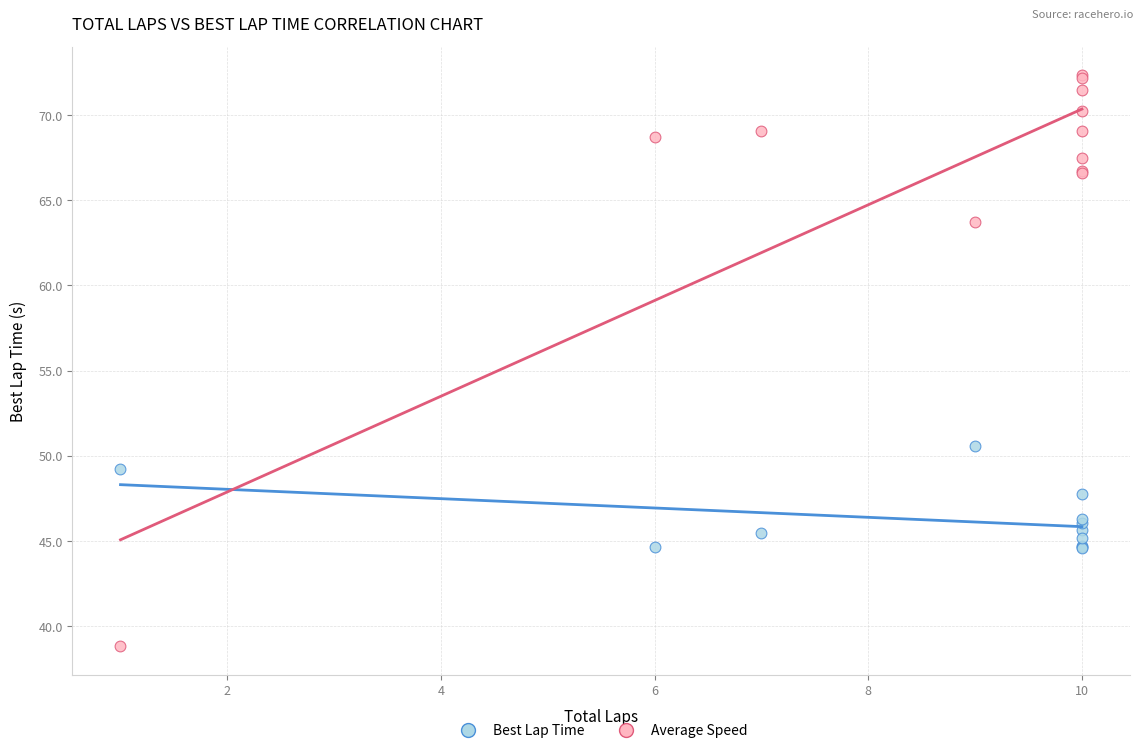

What are all the series names shown in the legend?

Best Lap Time, Average Speed